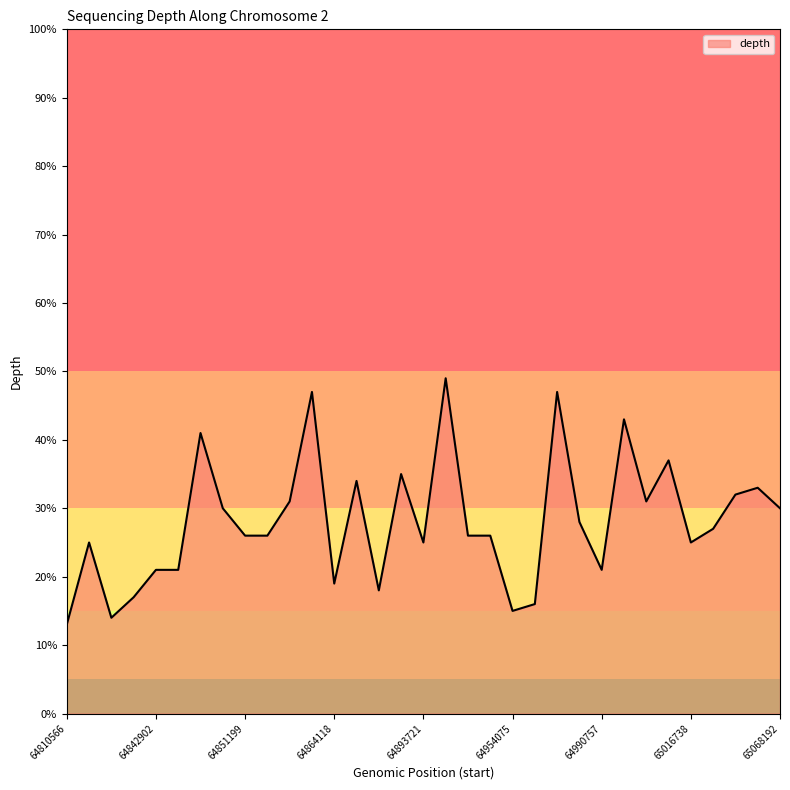

What is the smallest value displayed?

13